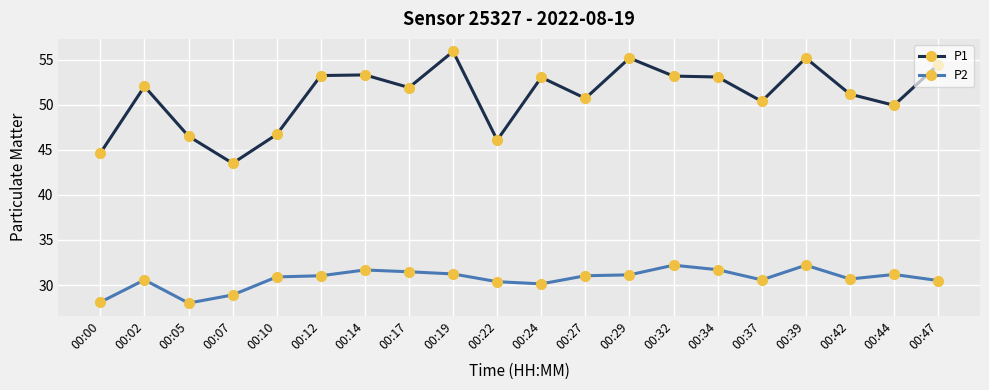

True or false: P1 and P2 cross at least once.

False